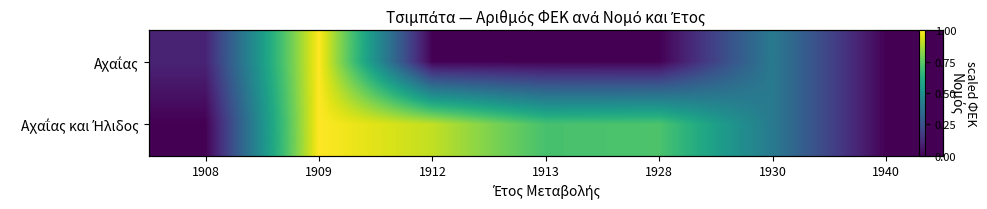

What is the sum of all Αχαΐας values?

1.5